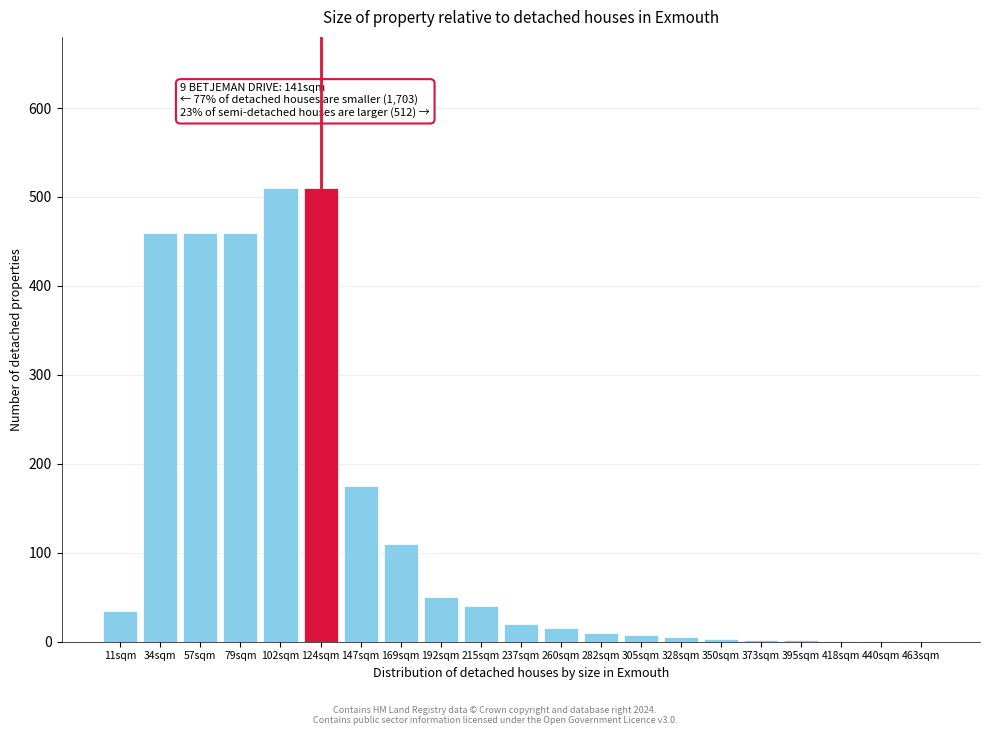

True or false: the data shows 118 at 147sqm.

False